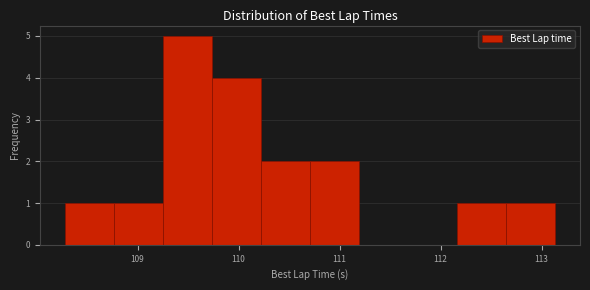

Which range on the x-axis has the tallest bar?

109.2 to 109.7